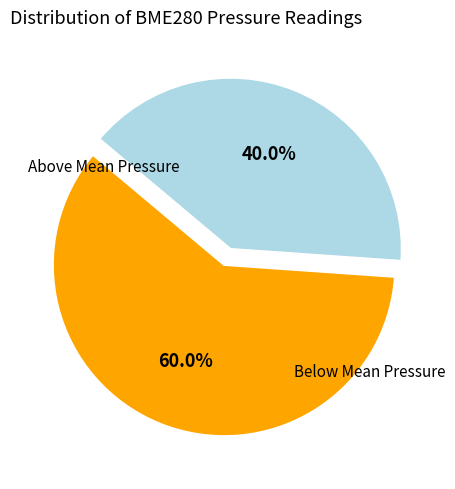

Does any single category account for the majority?

Yes